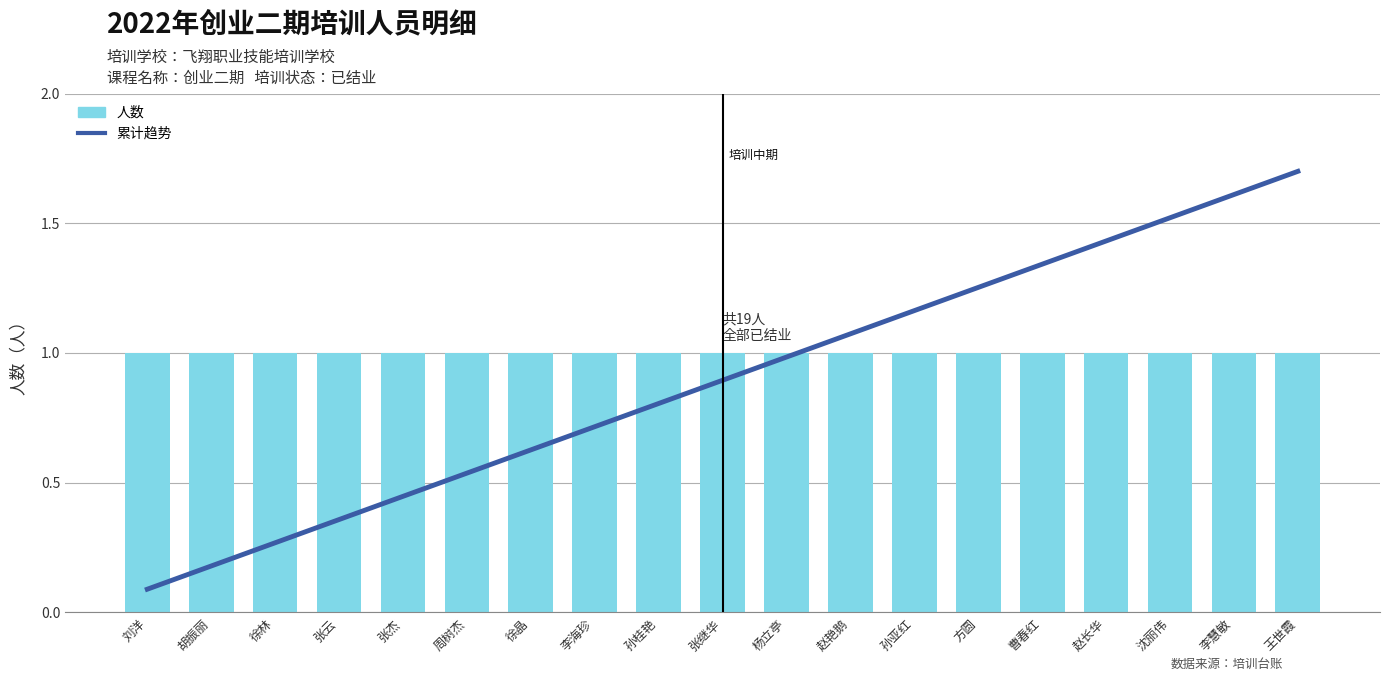

Is it true that 累计趋势 equals 1.7 at 王世霞?

True